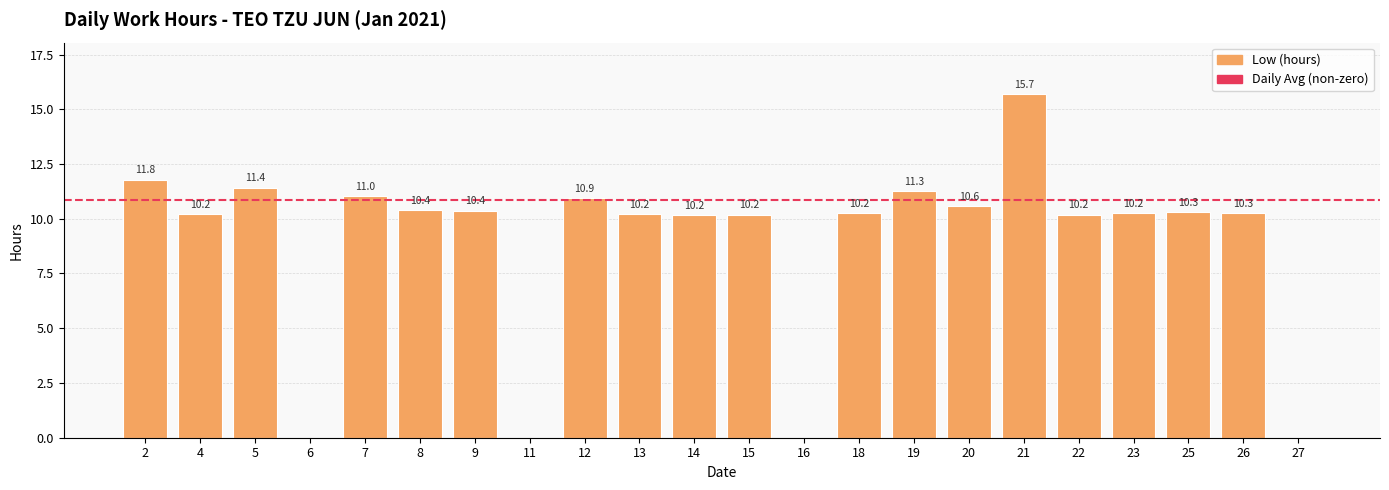

Where is the data nearest to the value 7?

14